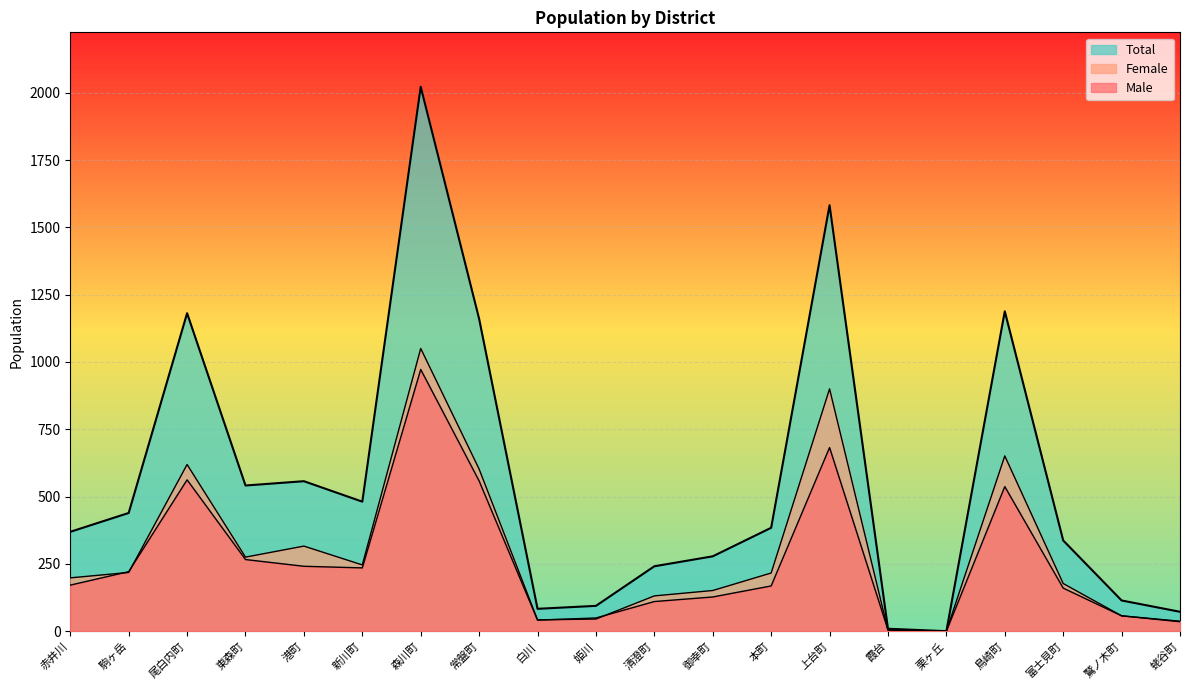

What is the highest value of the Male series?

972